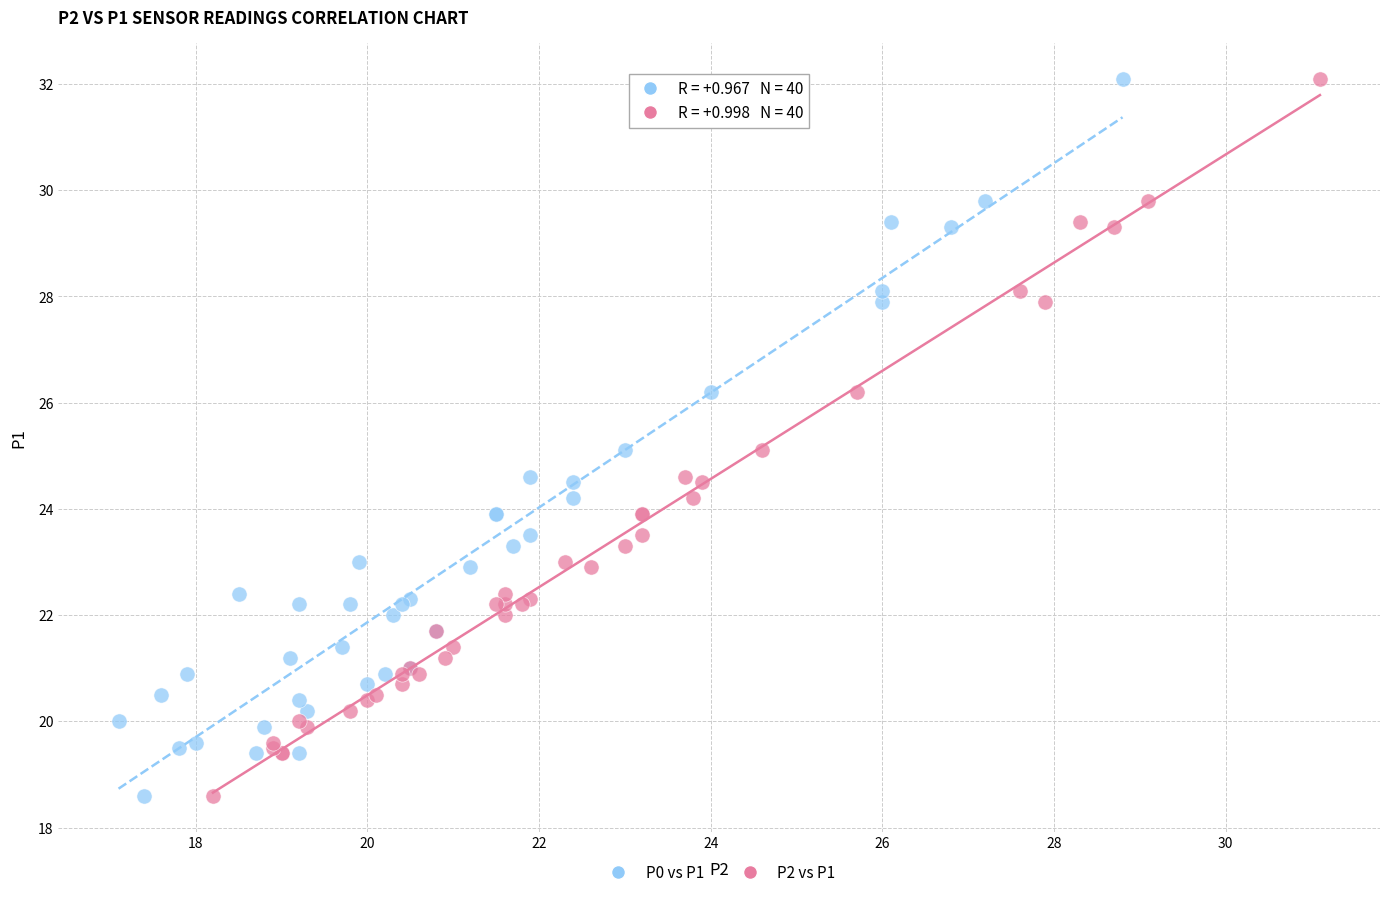

What are all the series names shown in the legend?

P0 vs P1, P2 vs P1